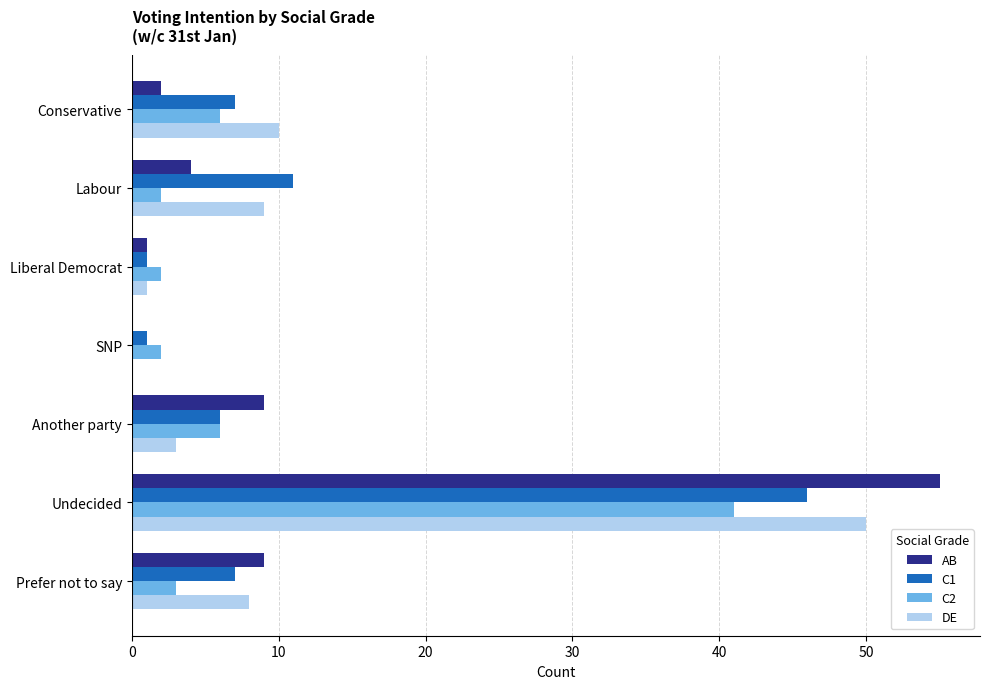

The value of C2 at Conservative is 6. True or false?

True